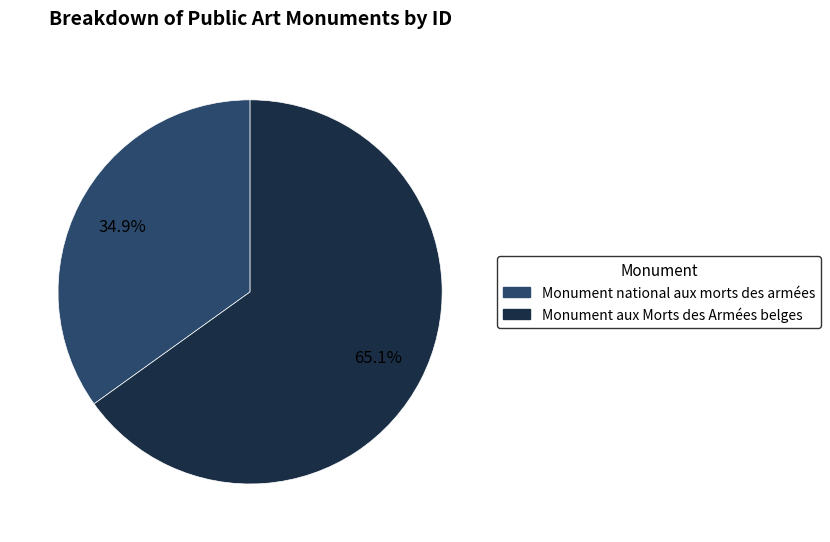

Approximately how many times larger is the value at Monument aux Morts des Armées belges compared to Monument national aux morts des armées?

1.9